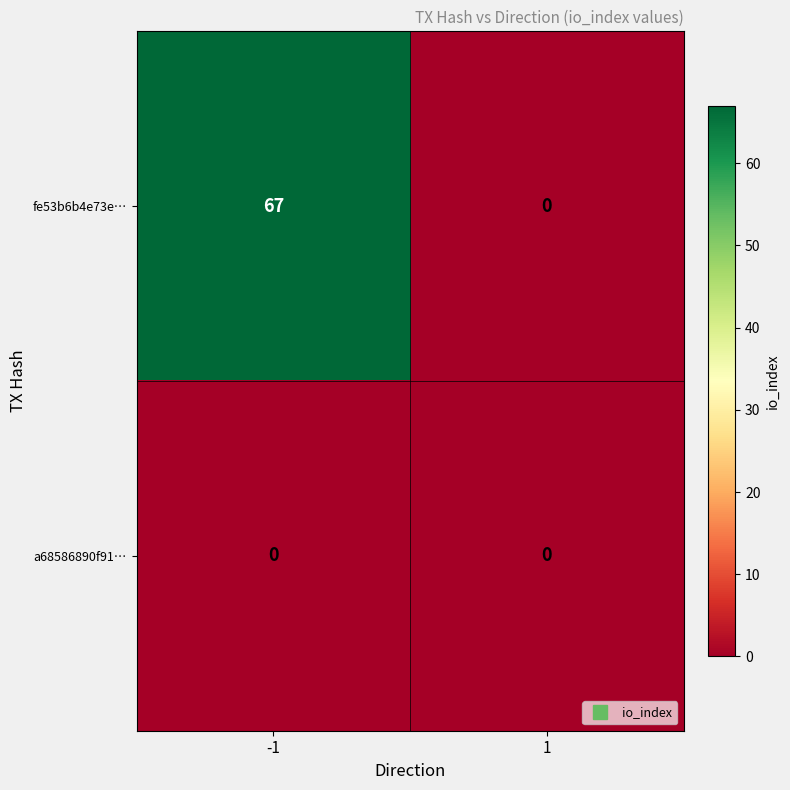

Reading left to right, transcribe all the data shown in this chart.

fe53b6b4e73e…: 67	0
a68586890f91…: 0	0